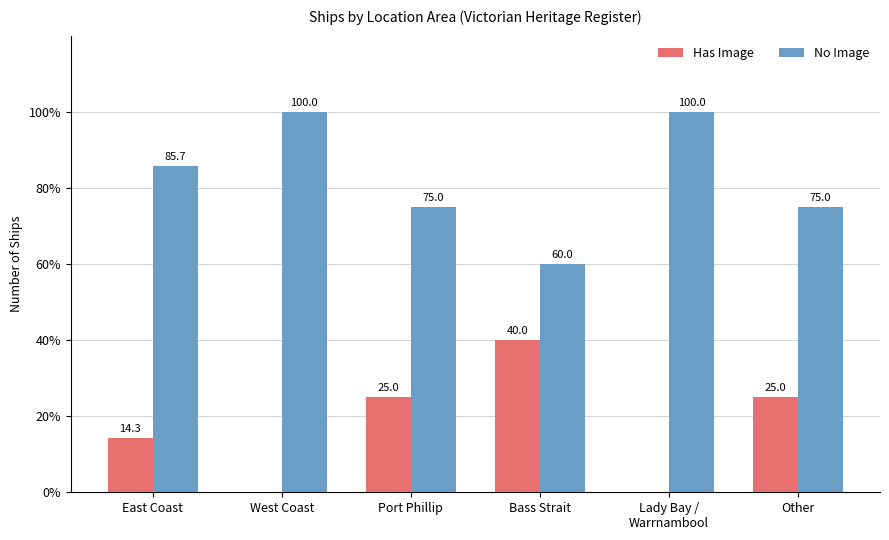

True or false: Has Image has a value of -14.0 at Lady Bay /
Warrnambool.

False